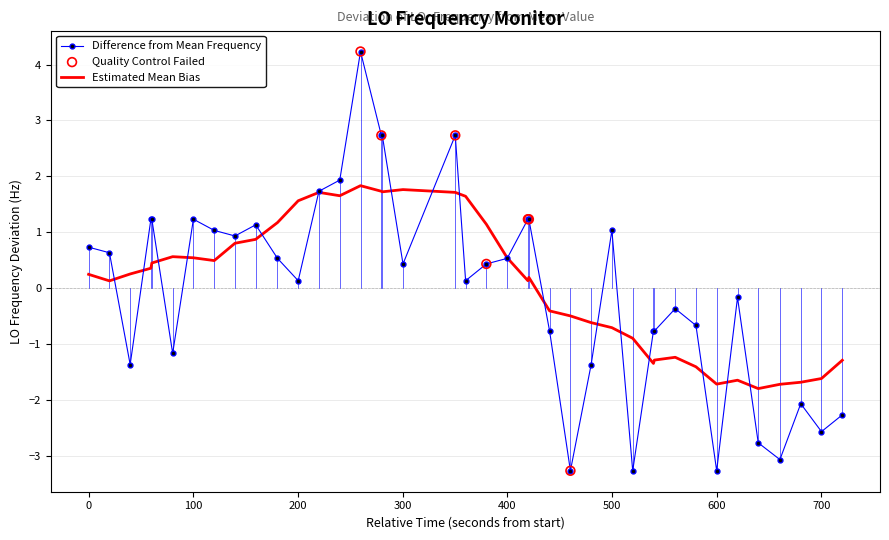

Which series has the widest spread of values?

Difference from Mean Frequency